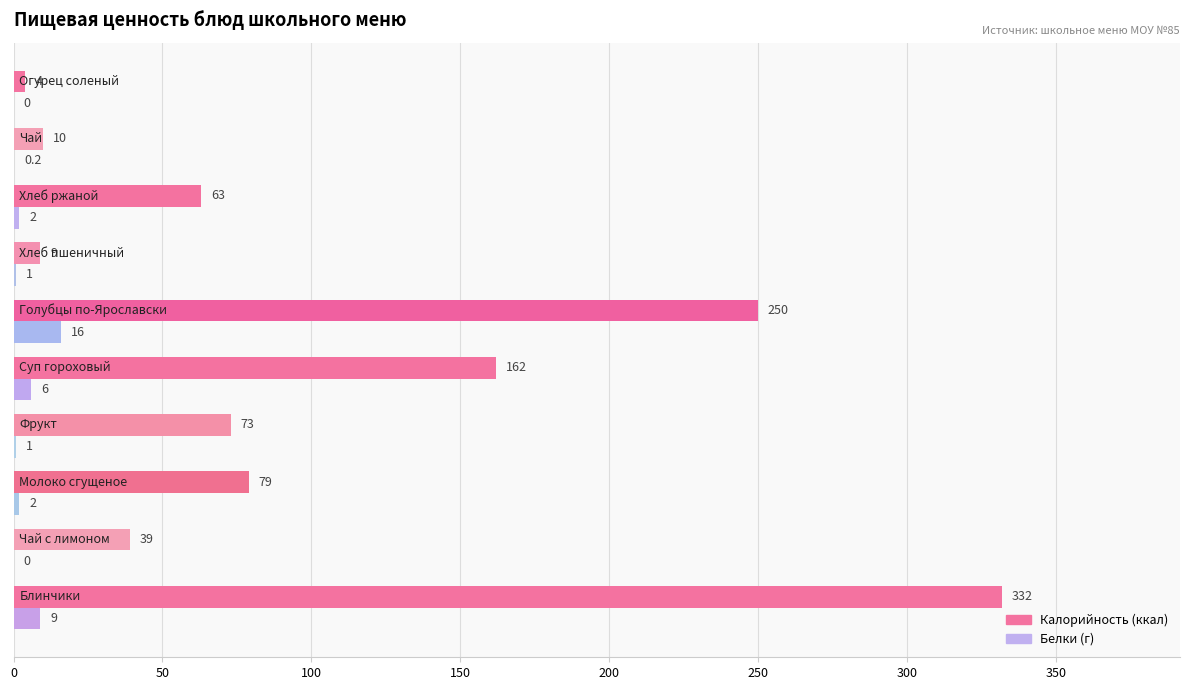

What is the maximum value shown in the chart?

332.0